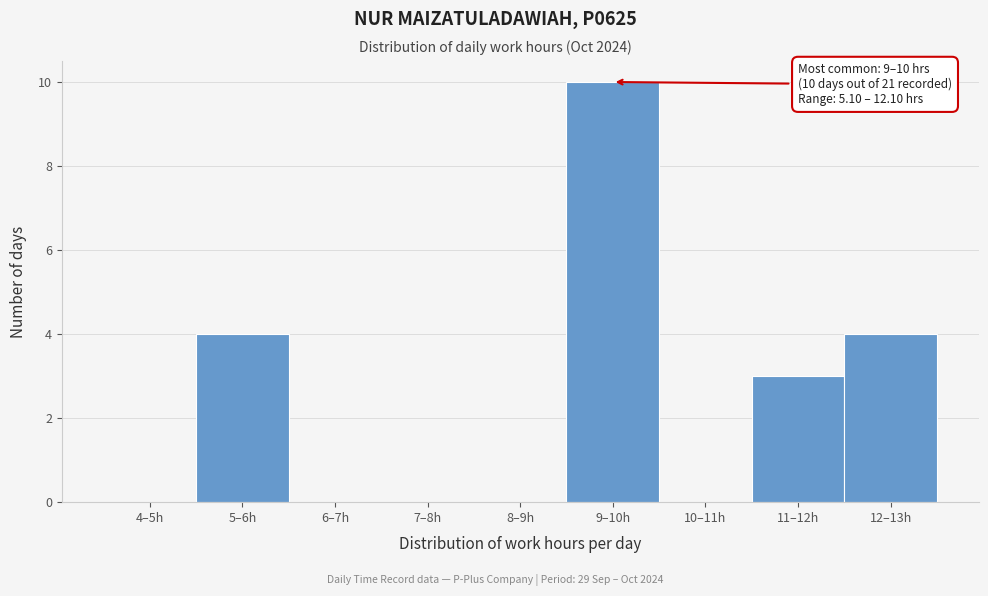

Reading right to left, what are all the values shown in this chart?

12–13h=4	11–12h=3	10–11h=0	9–10h=10	8–9h=0	7–8h=0	6–7h=0	5–6h=4	4–5h=0